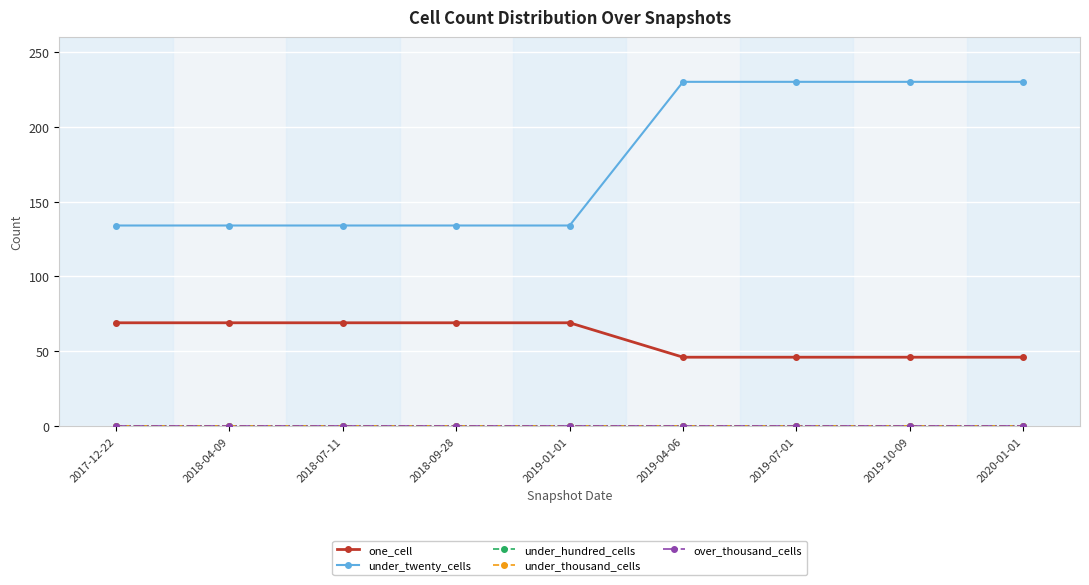

Does the chart have visible grid lines?

Yes